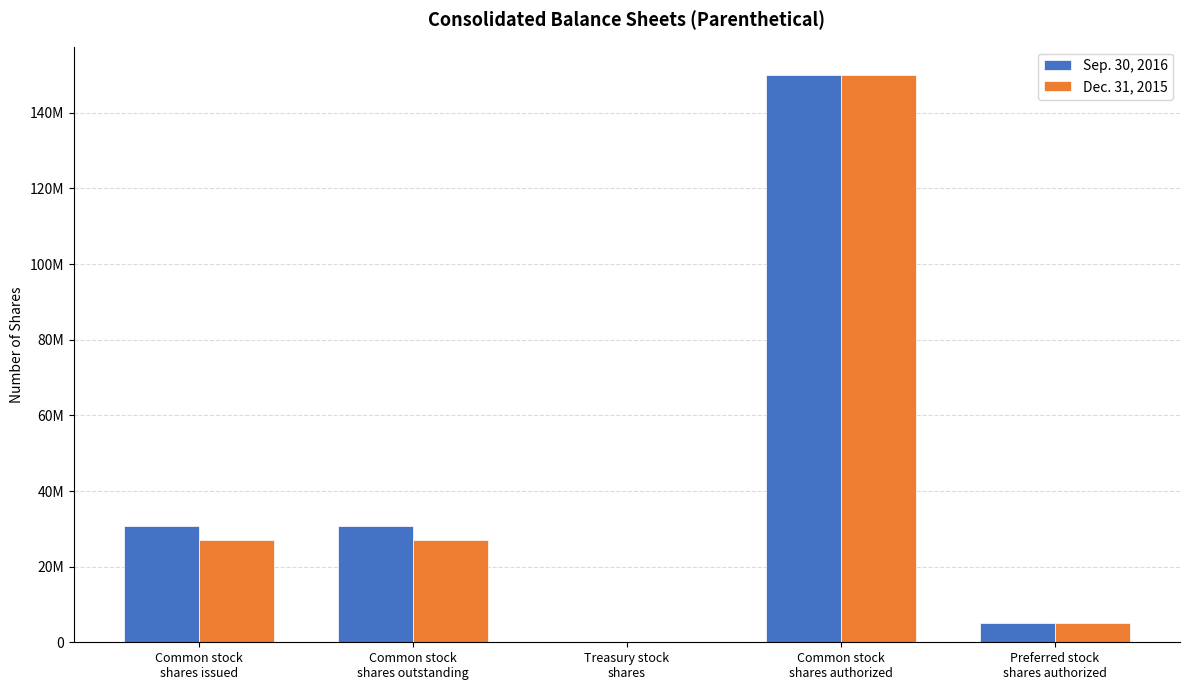

At which category does the chart reach its minimum across all series?

Treasury stock
shares